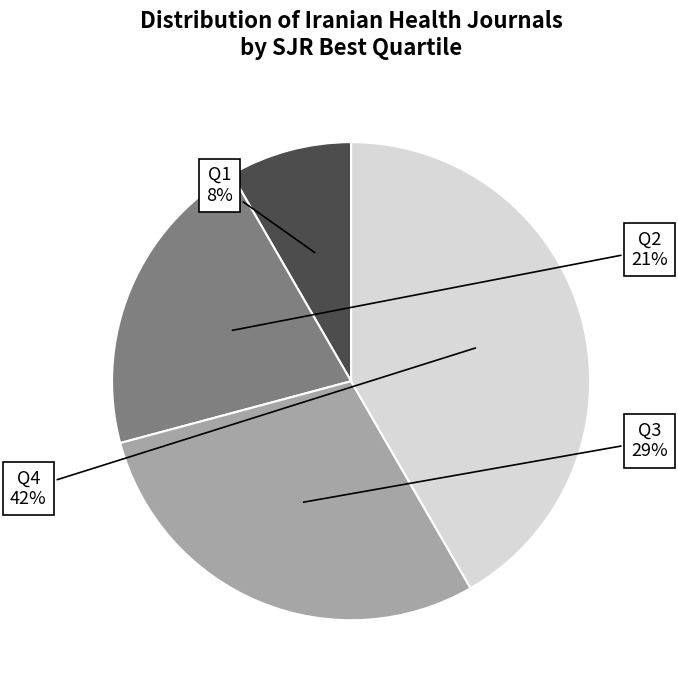

To the nearest percent, what is the average slice percentage?

25%